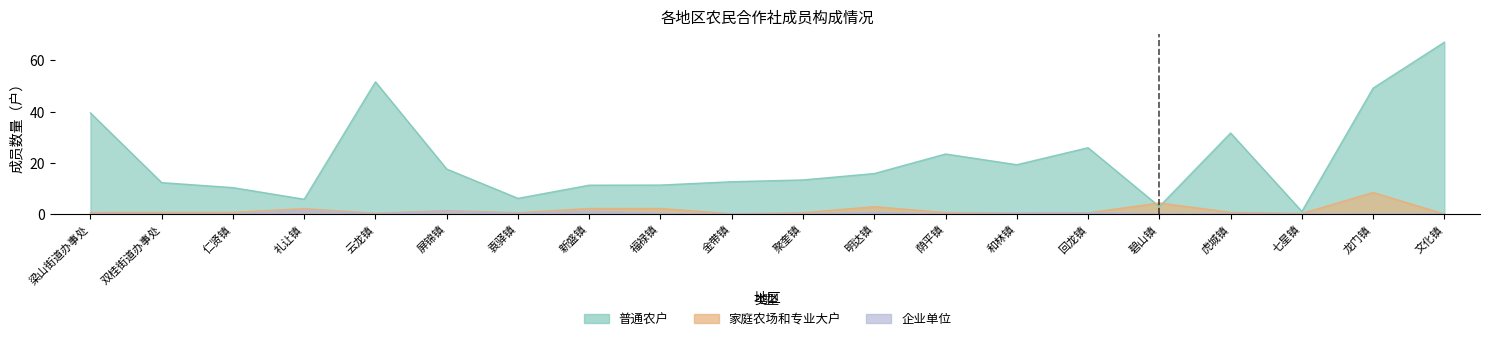

How many lines are shown in the chart?

3